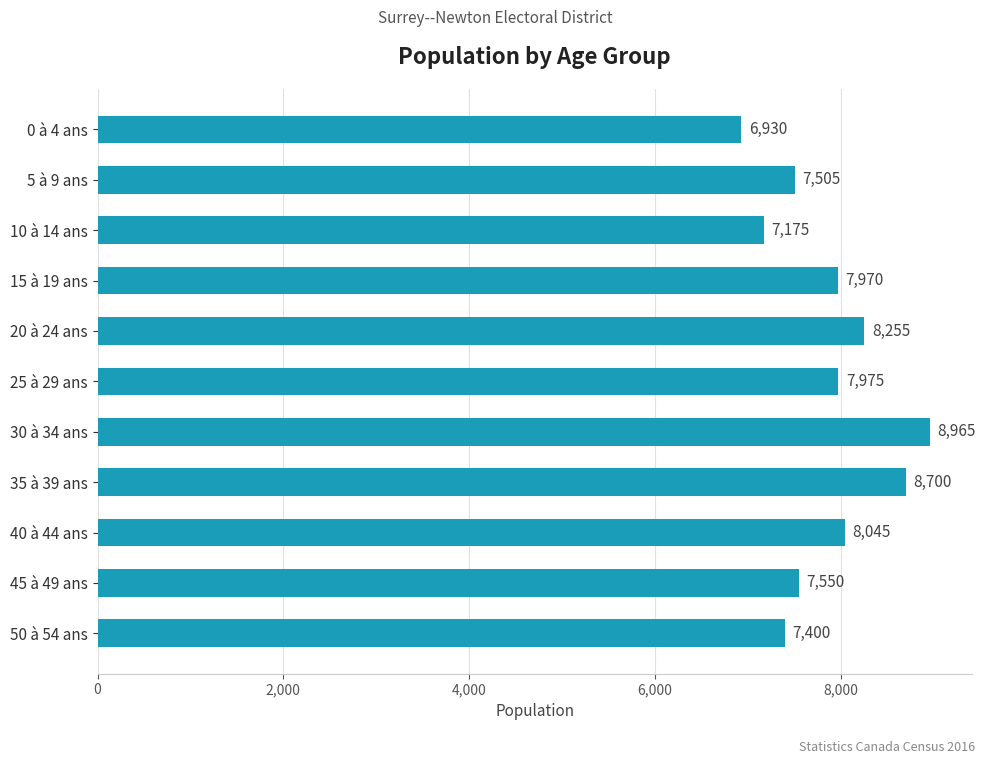

What is the difference between the second highest and minimum values?

1770